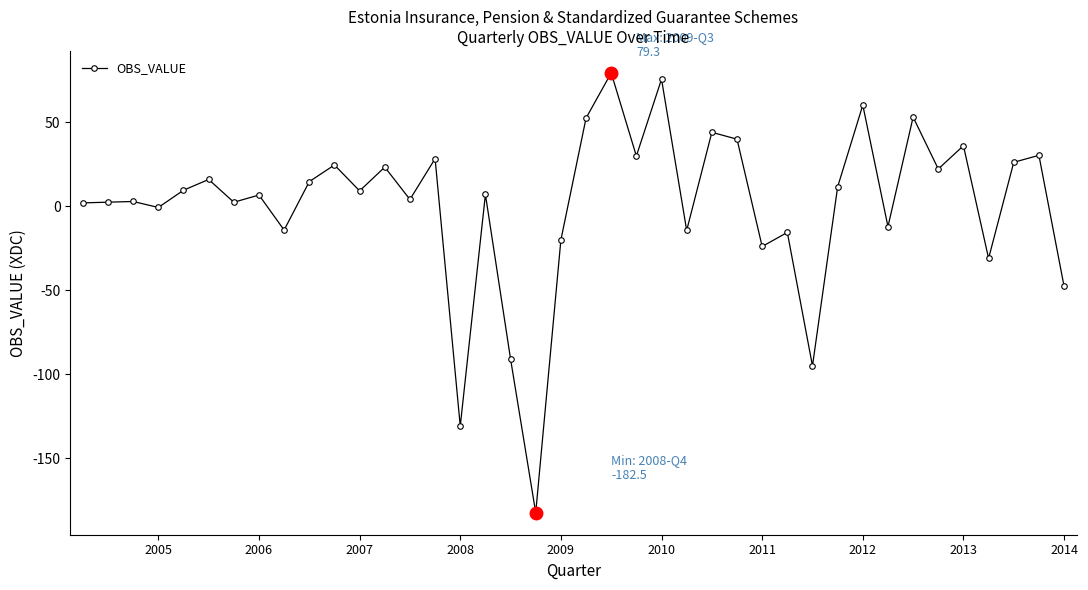

True or false: there are more than 2 points higher than both neighbors.

True